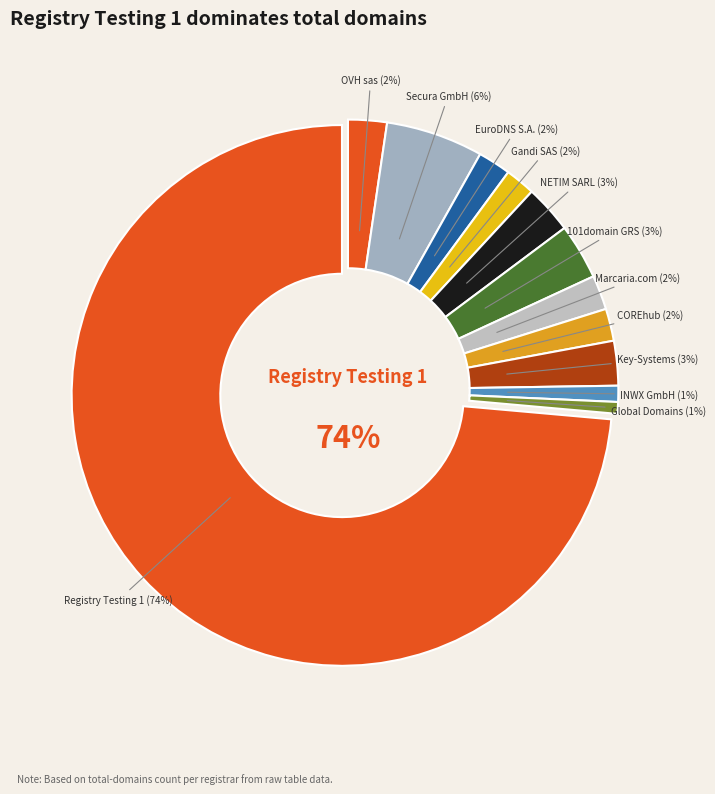

Rank the categories by value from highest to lowest.

Registry Testing 1, Secura GmbH, 101domain GRS Limited, NETIM SARL, Key-Systems, LLC, OVH sas, Marcaria.com International, Inc., EuroDNS S.A., COREhub, S.R.L., Gandi SAS, INWX GmbH & Co. KG, Global Domains International, Inc.